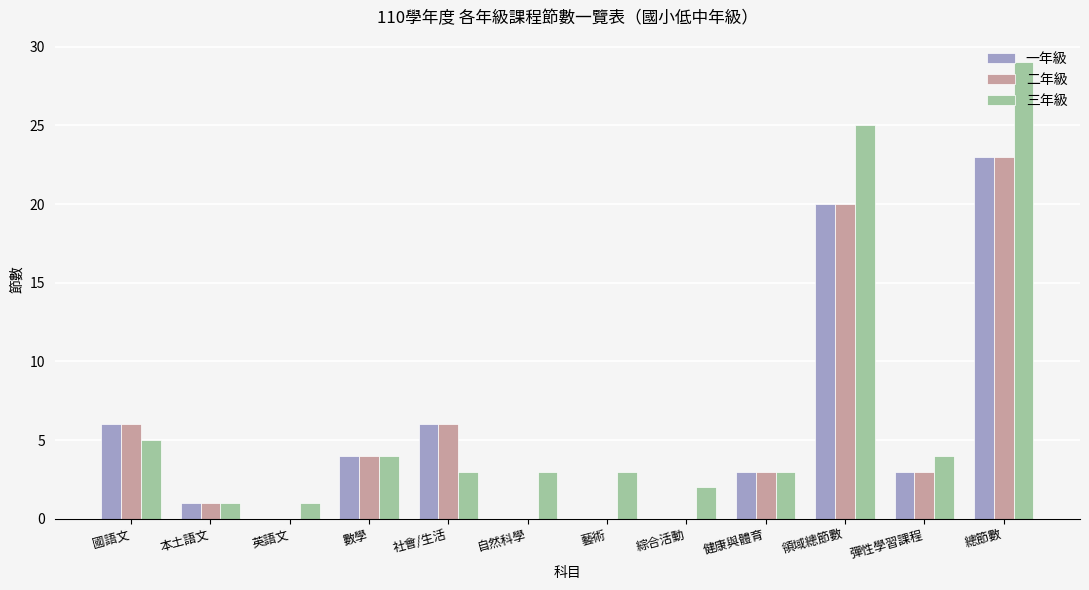

True or false: 一年級 has a value of 20 at 領域總節數.

True